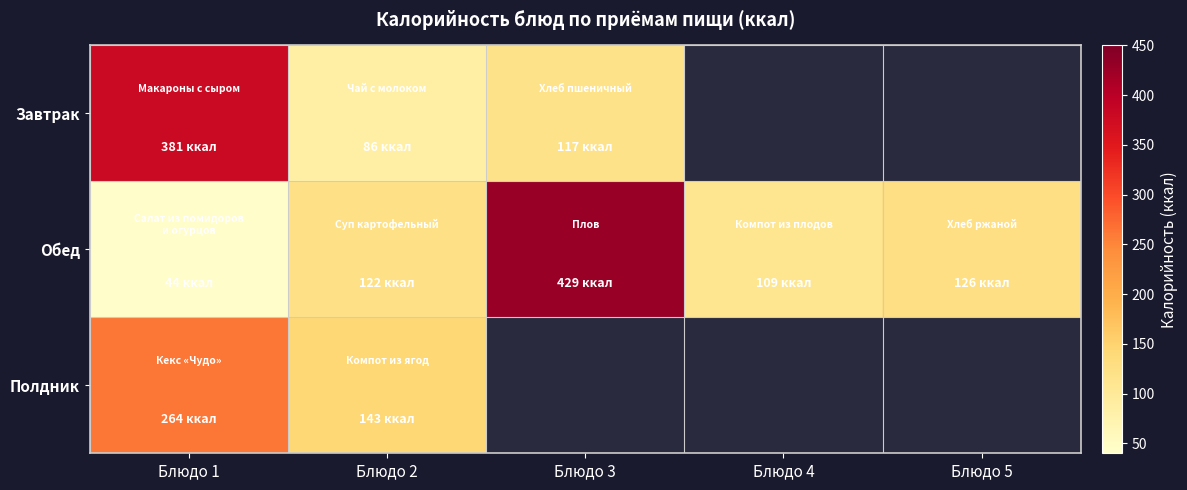

The Обед series shows 183.4 at Блюдо 4. True or false?

False